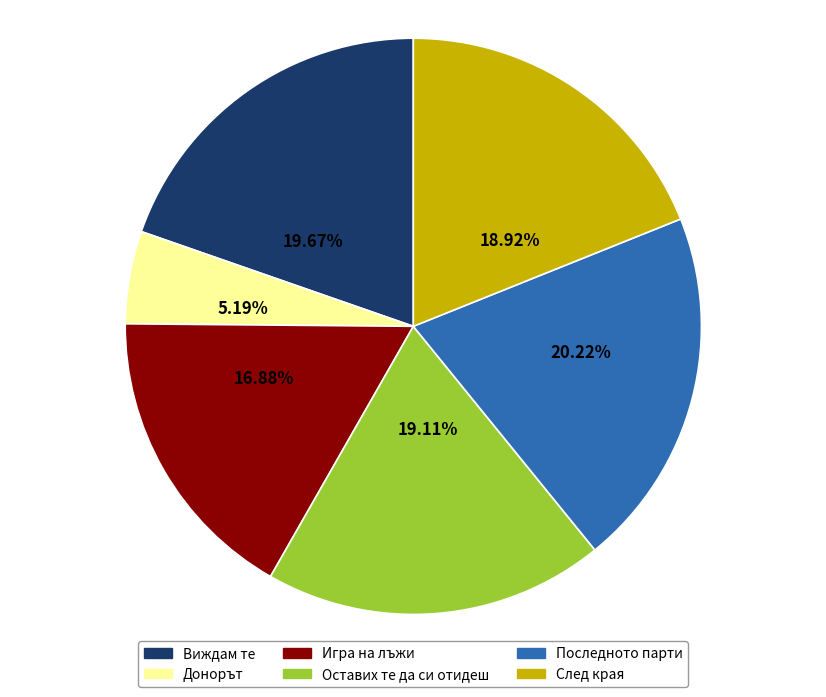

Combined, do Последното парти and Оставих те да си отидеш account for over 50%?

No